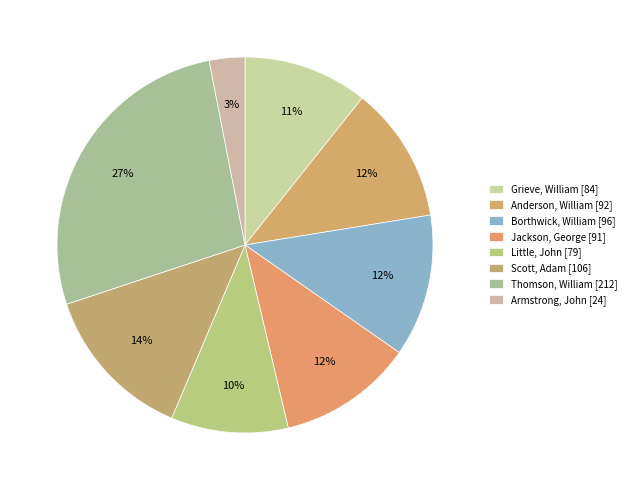

How many segments does this pie chart have?

8